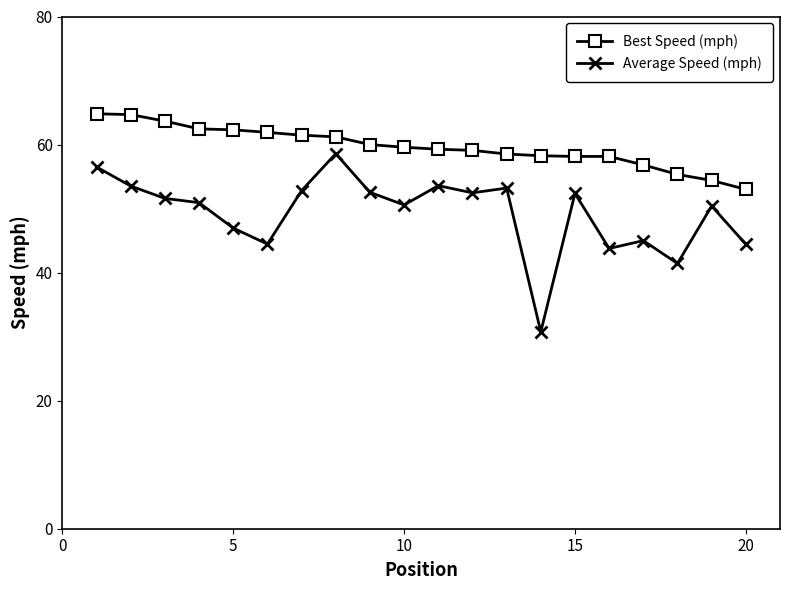

What is the lowest value of the Best Speed (mph) series?

53.0